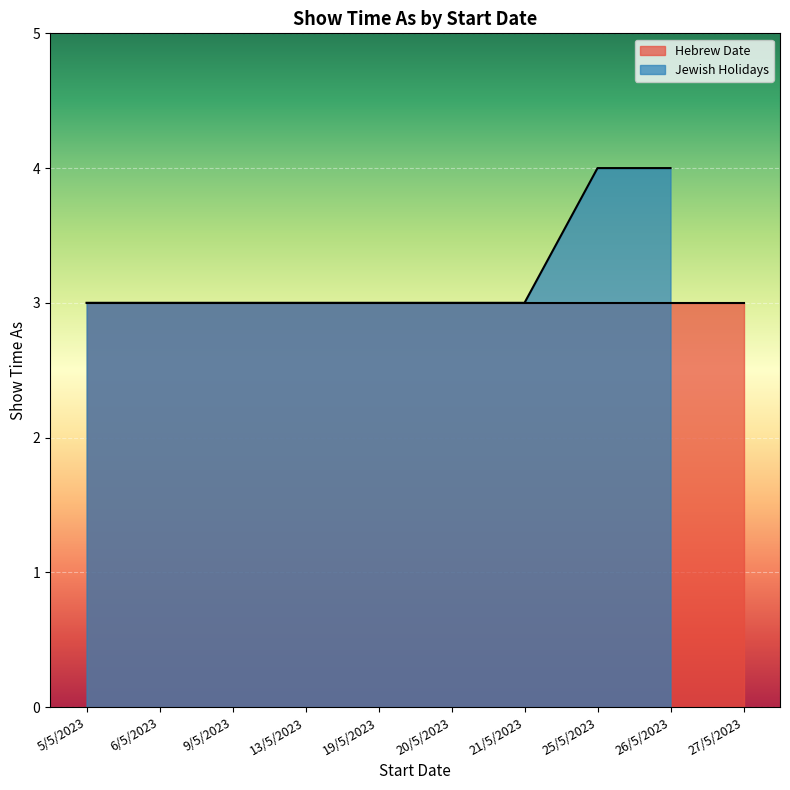

At how many categories does at least one series exceed 3?

2